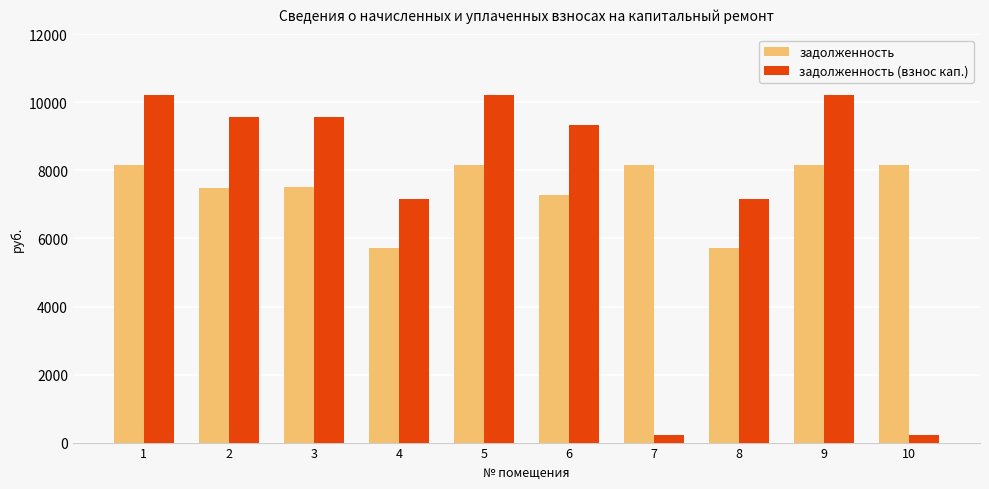

What is the smallest value displayed?

229.5